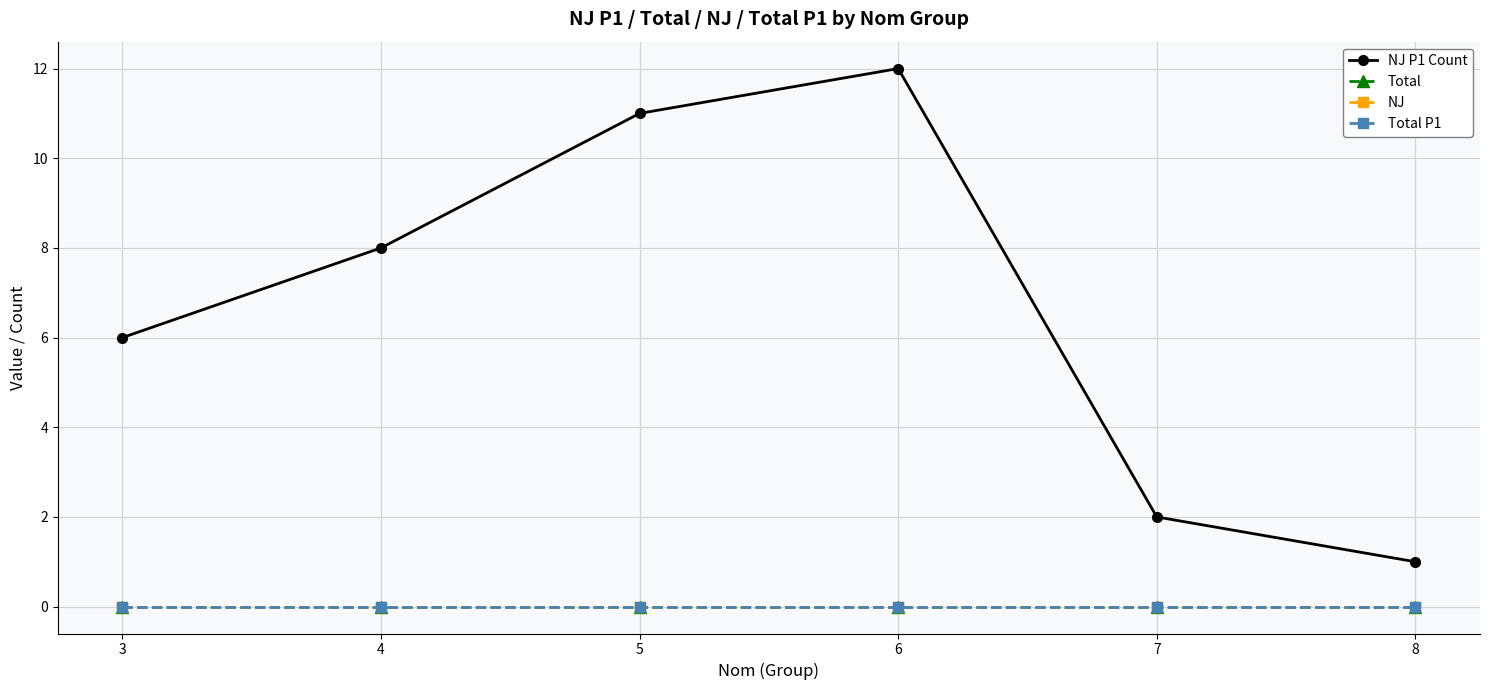

The value of NJ P1 Count at 8 is 1. True or false?

True